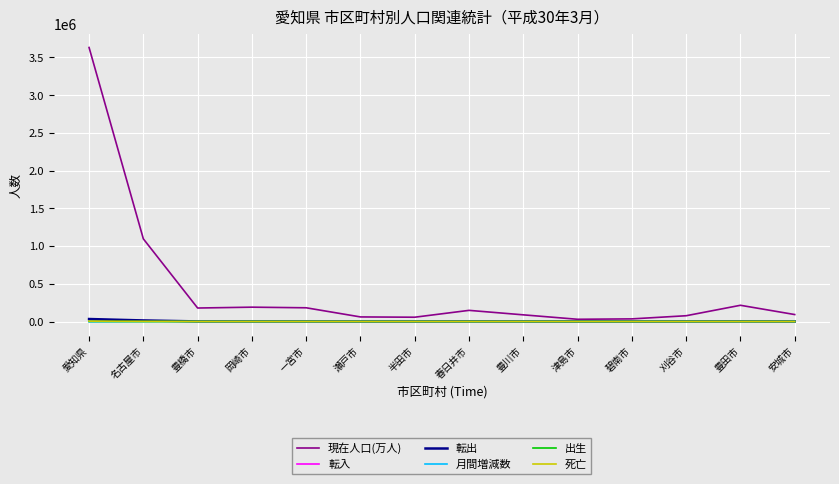

True or false: 現在人口(万人) has a value of 181966 at 一宮市.

True